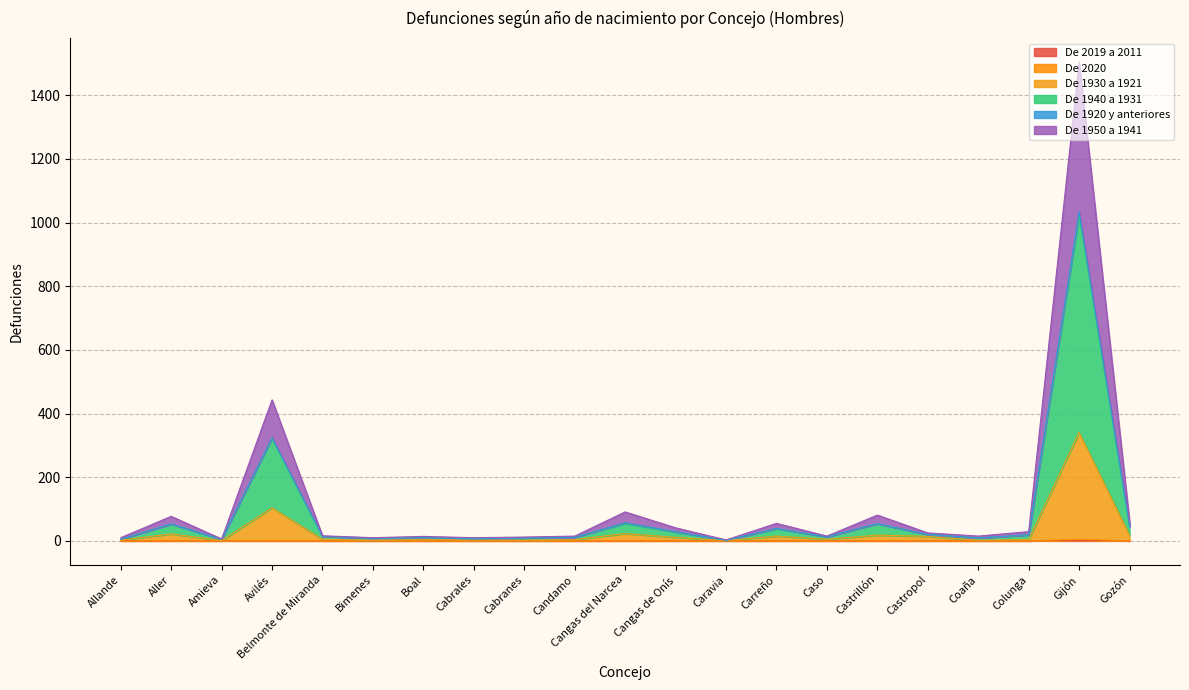

At which category is the sum across all series the highest?

Gijón